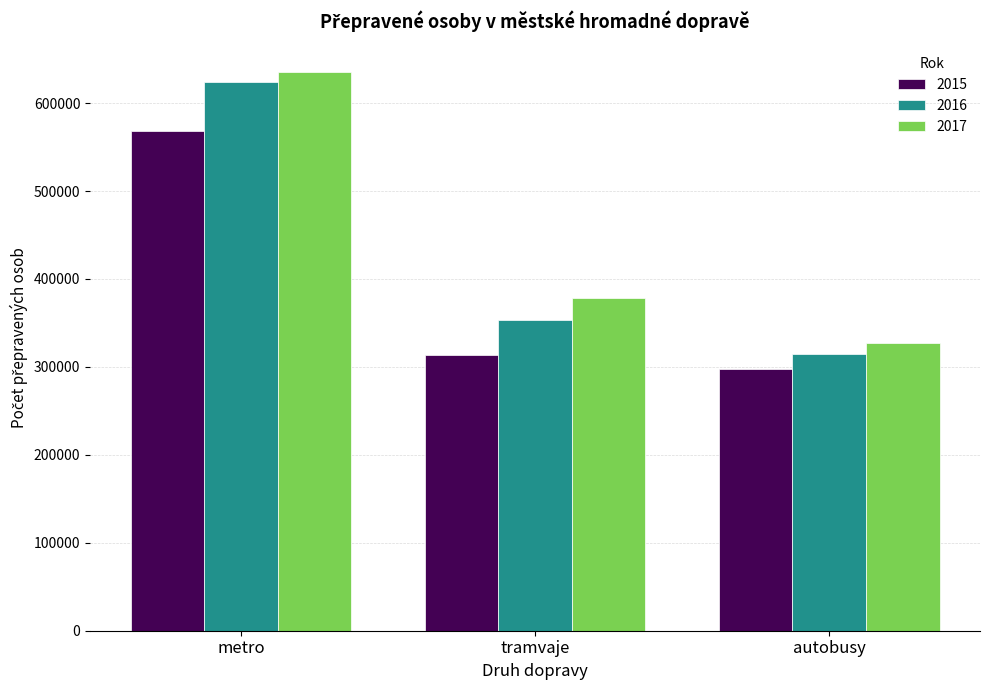

How many distinct data groups are displayed?

3